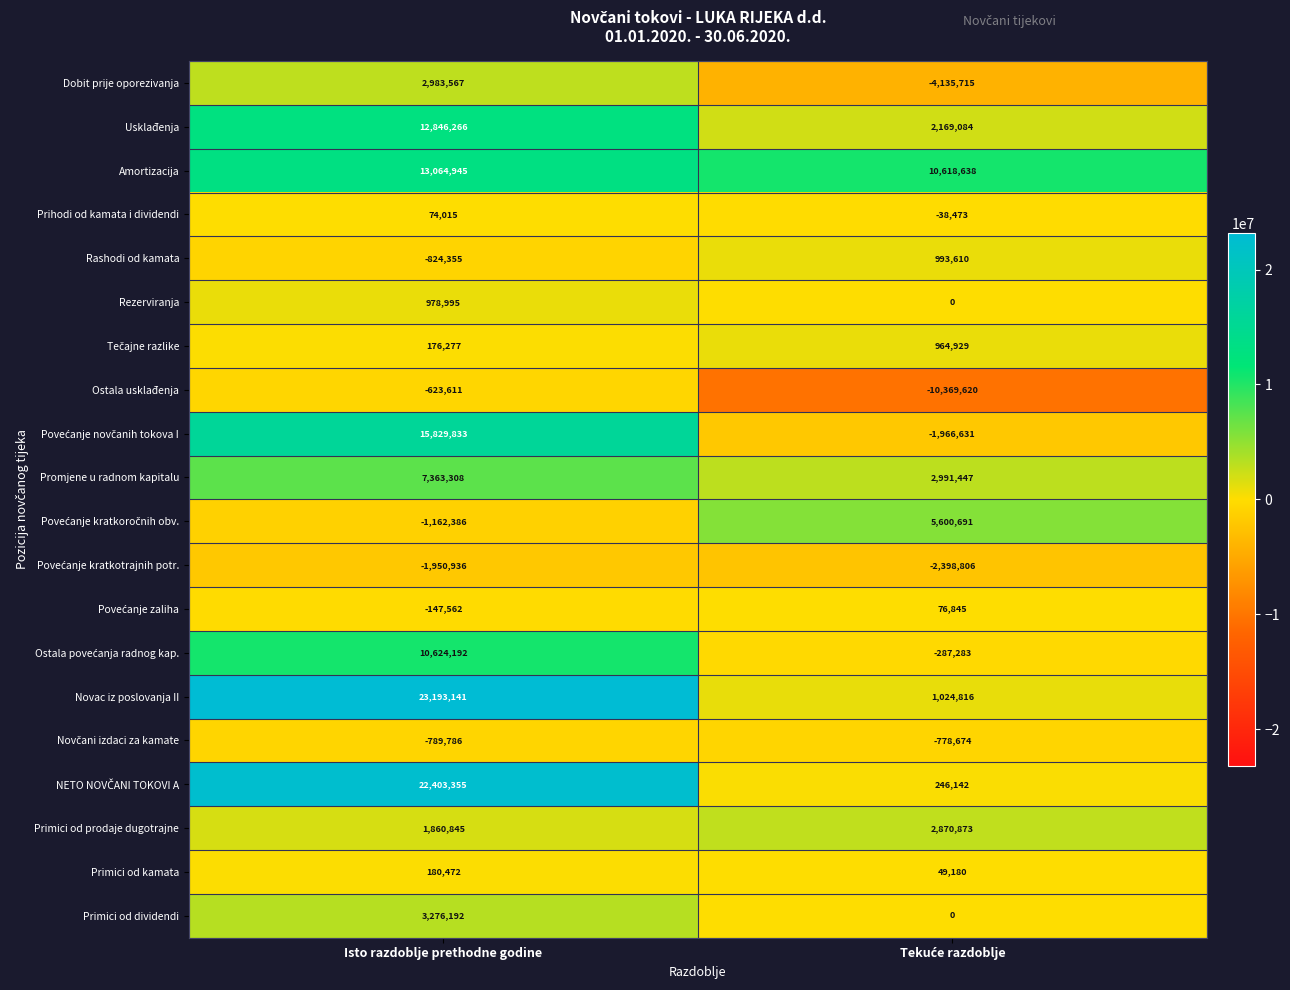

How many values in the Rezerviranja series are below 978995?

1